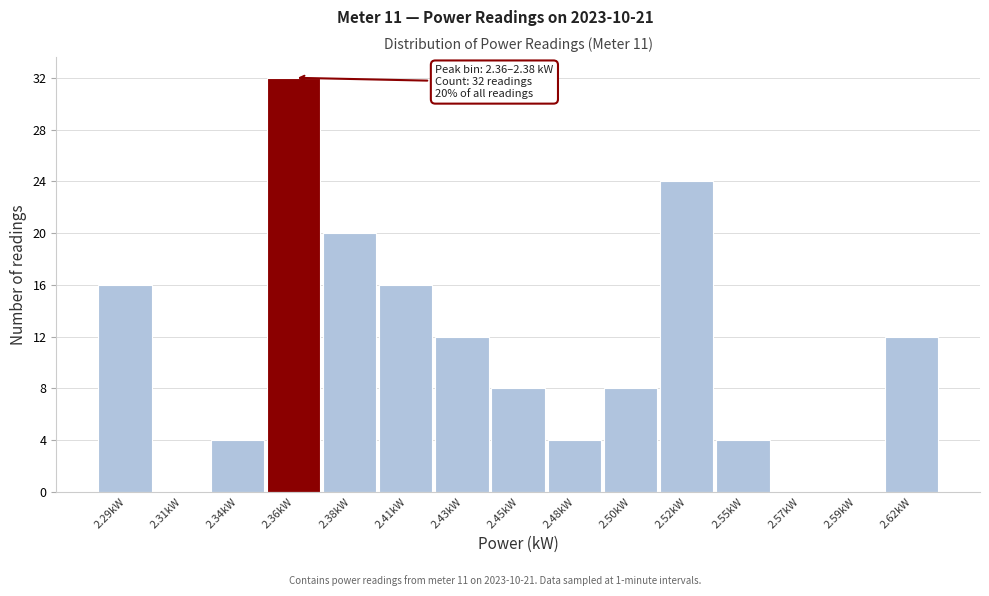

Reading left to right, extract all data points from this chart.

2.29kW=16	2.31kW=0	2.34kW=4	2.36kW=32	2.38kW=20	2.41kW=16	2.43kW=12	2.45kW=8	2.48kW=4	2.50kW=8	2.52kW=24	2.55kW=4	2.57kW=0	2.59kW=0	2.62kW=12